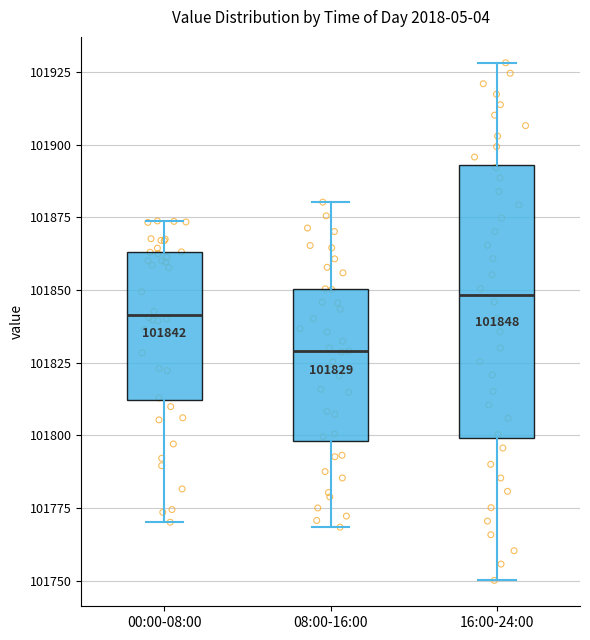

Which box's median line is the highest?

16:00-24:00